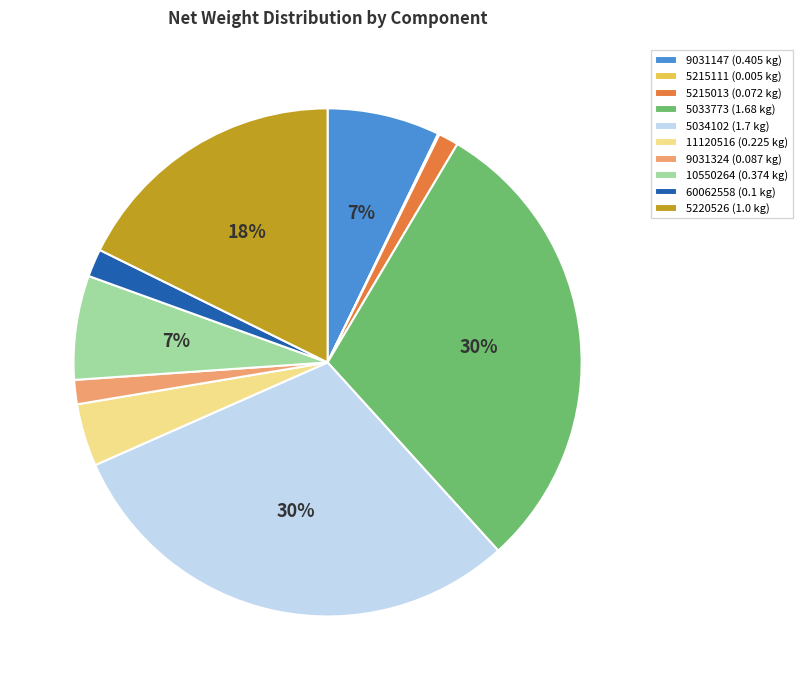

To the nearest percent, what portion does 11120516 represent?

4%